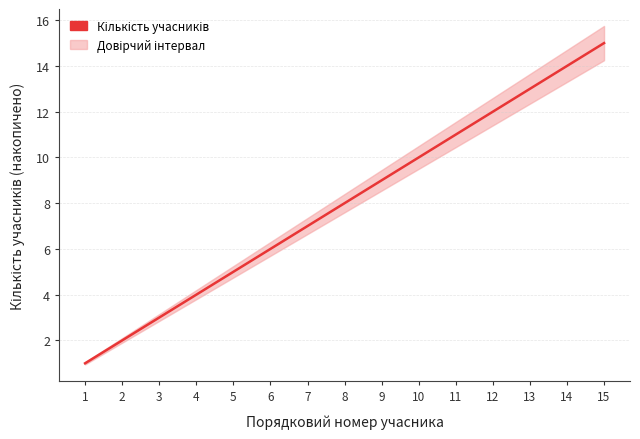

True or false: there are more than 0 points higher than both neighbors.

False